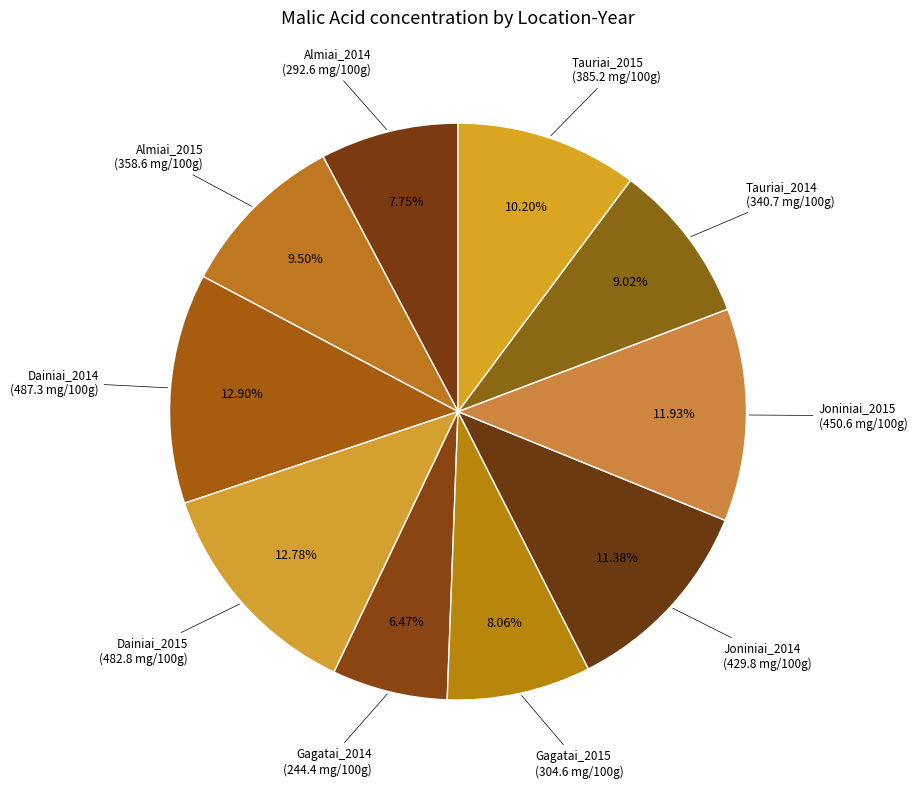

To the nearest percent, what is the combined percentage of Joniniai_2014 and Almiai_2014?

19%